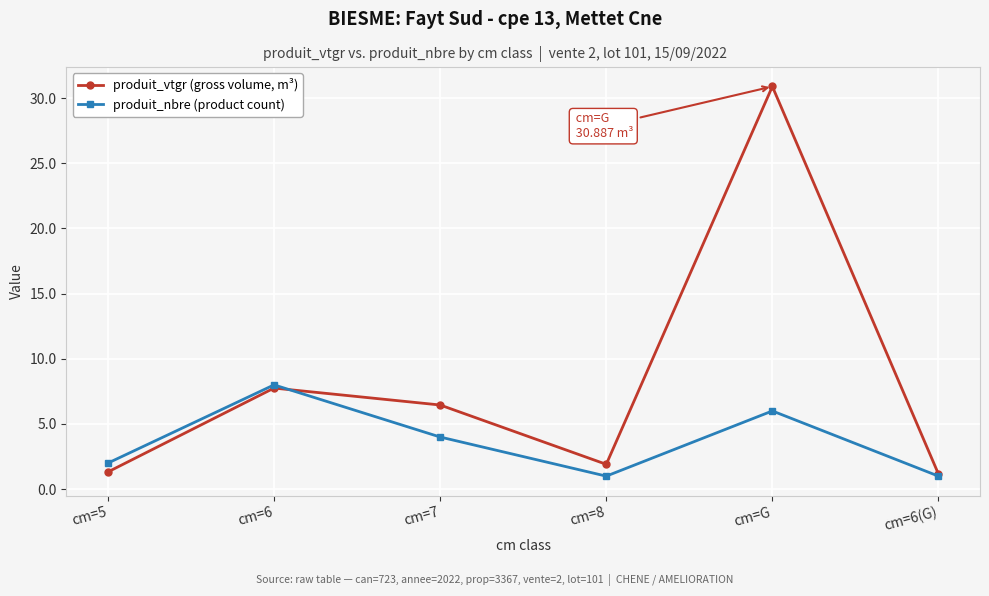

At which category does the chart reach its peak across all series?

cm=G